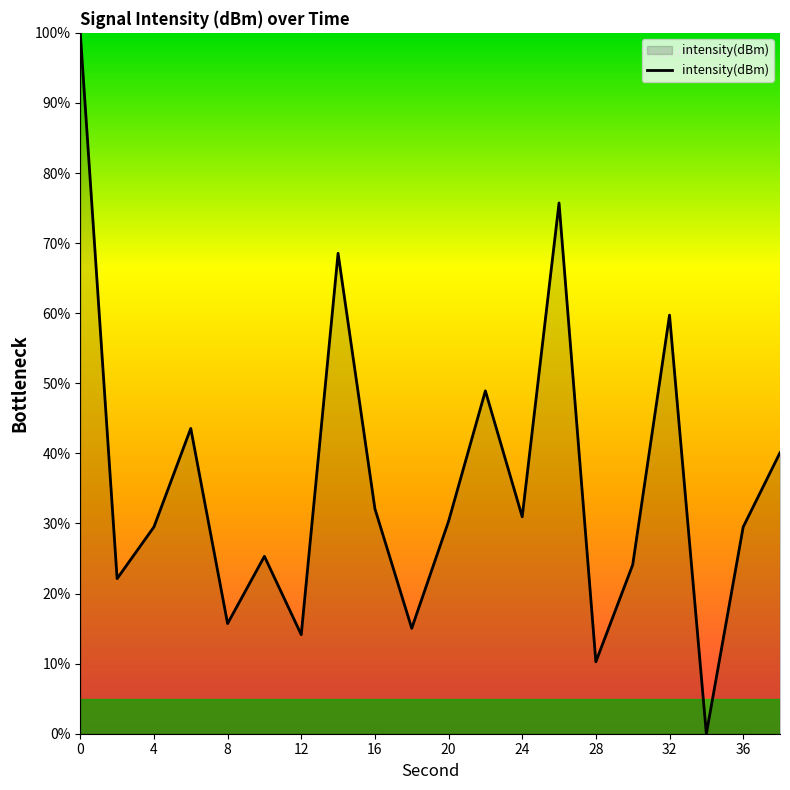

What is the difference between the maximum and minimum values?

100.0